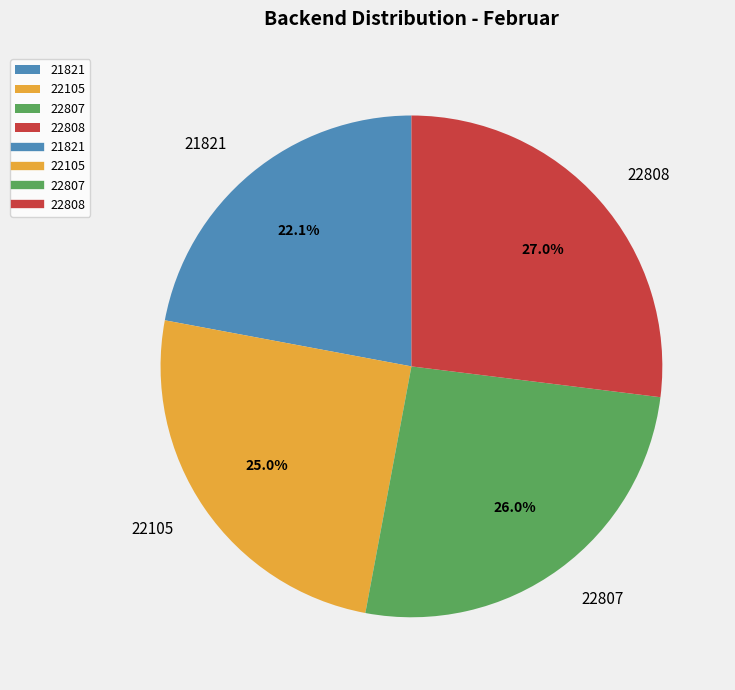

Rank the categories by value from lowest to highest.

21821, 22105, 22807, 22808